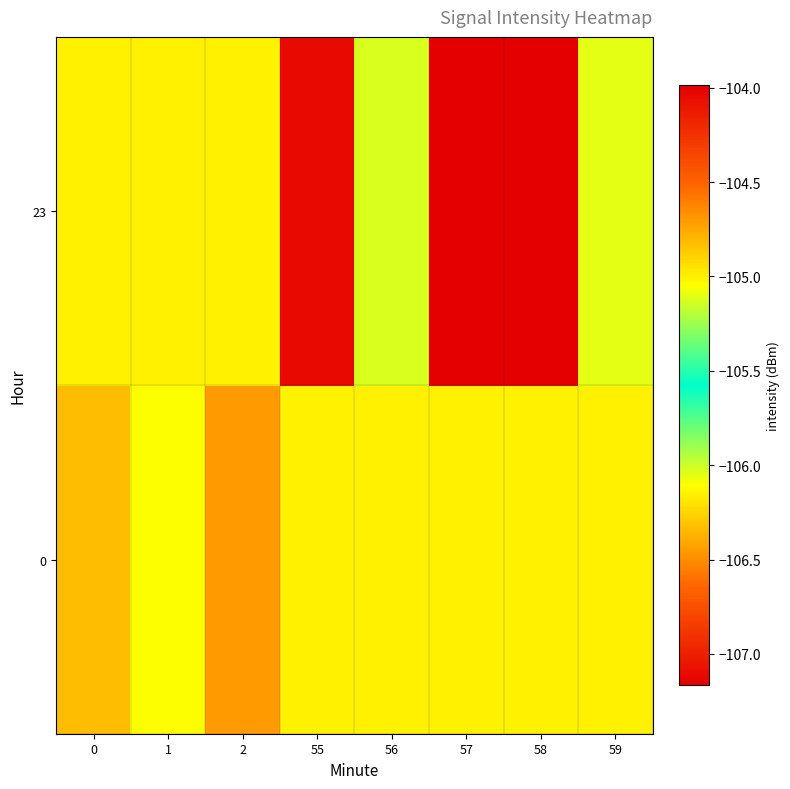

Rank the series by their average value, from lowest to highest.

23, 0